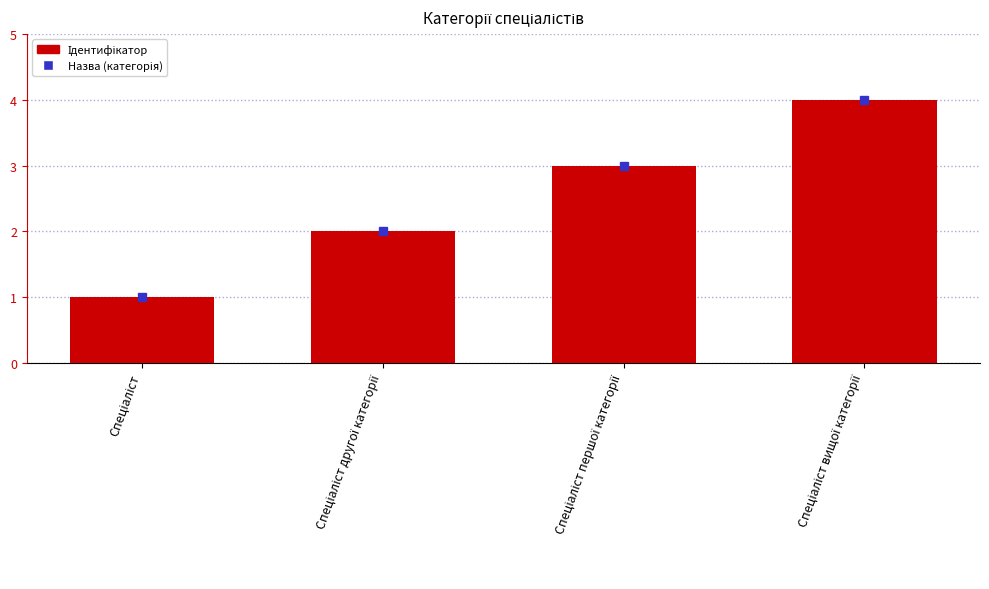

What is the greatest value displayed?

4